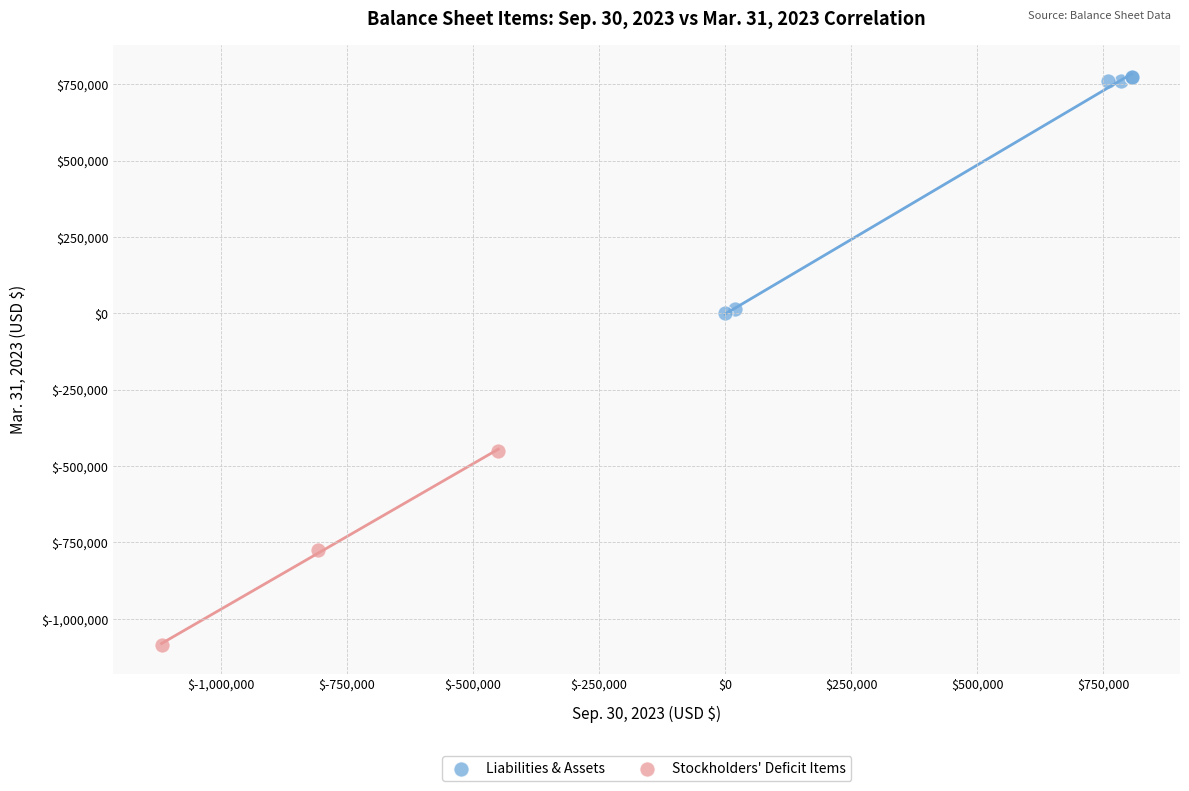

Which series contains the lowest Y value?

Stockholders' Deficit Items